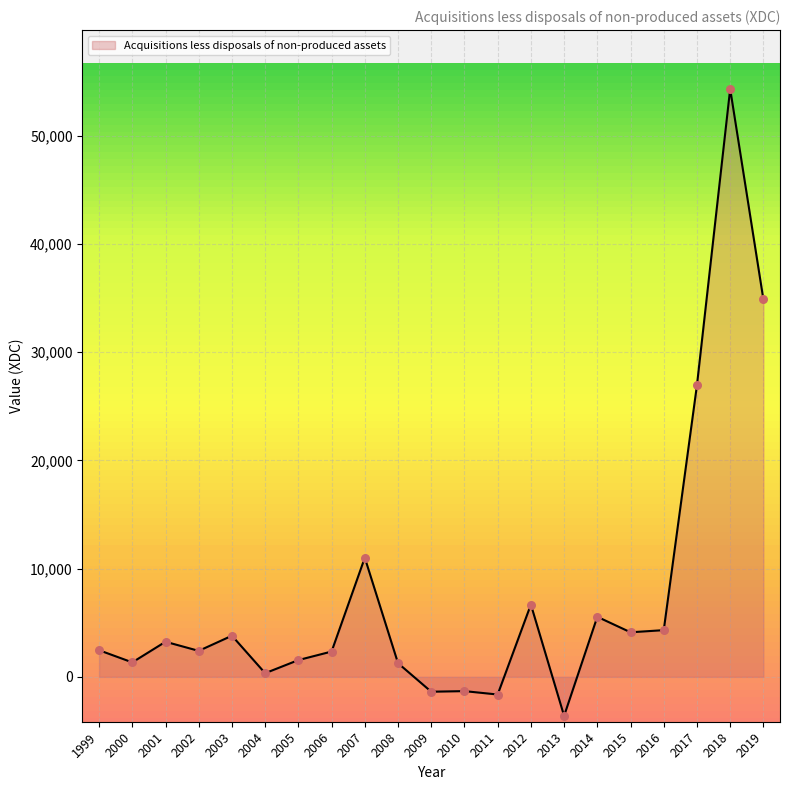

Which has a higher value, 2016 or 2019?

2019